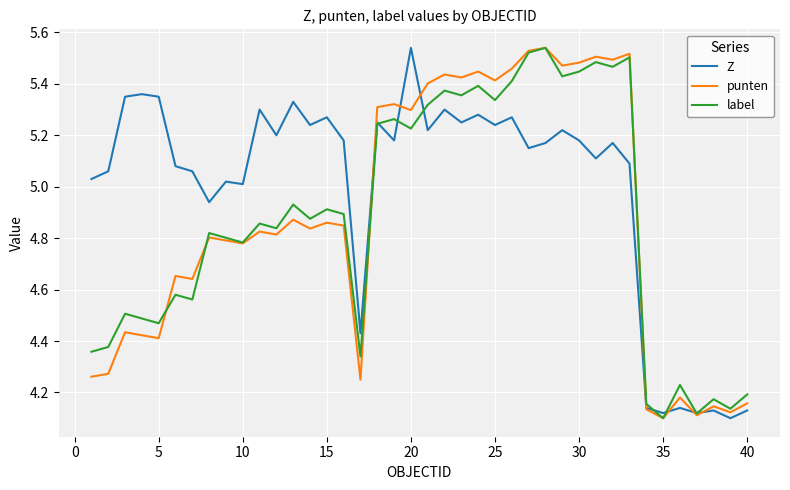

What is the difference between the second highest and minimum values in the label series?

1.4